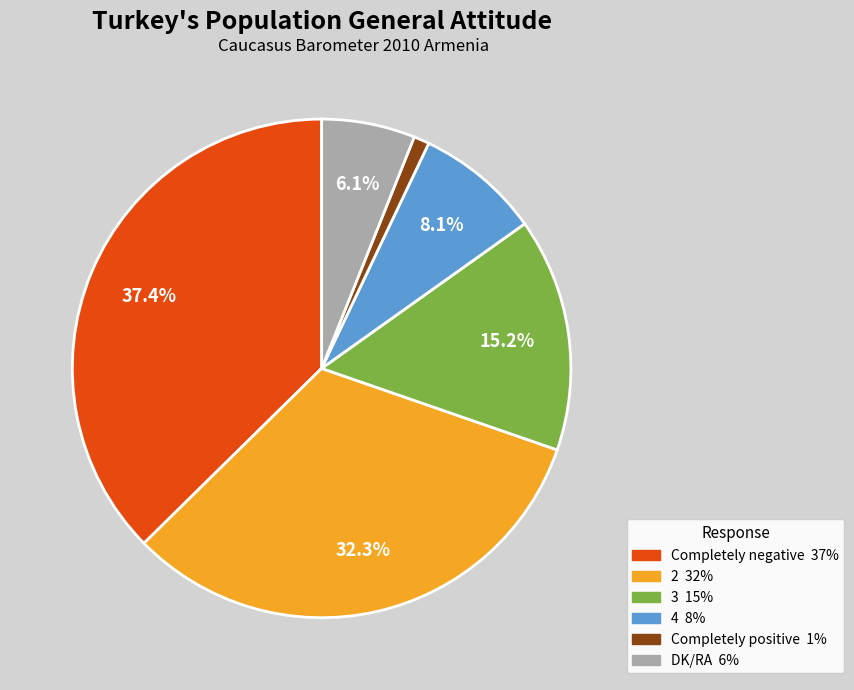

What percentage is the DK/RA slice, to the nearest percent?

6%